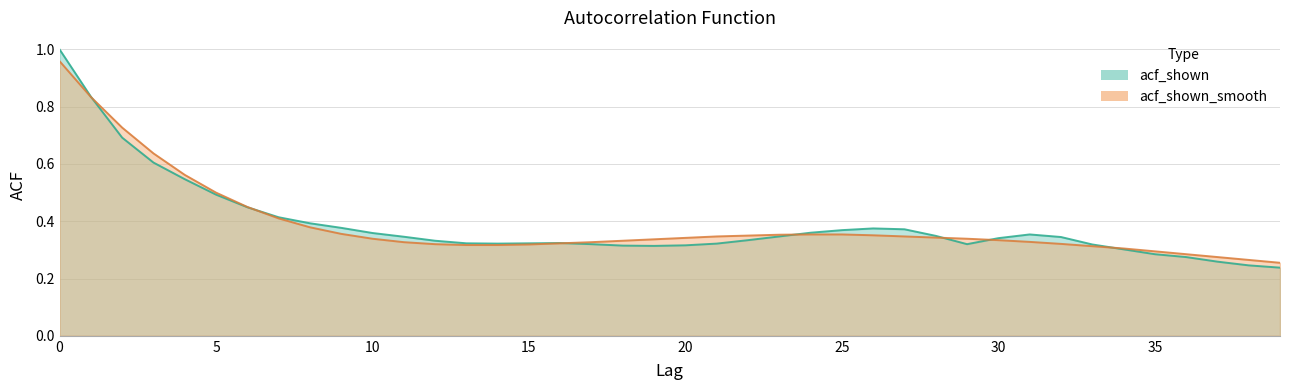

At which category does acf_shown reach its first local valley?

14